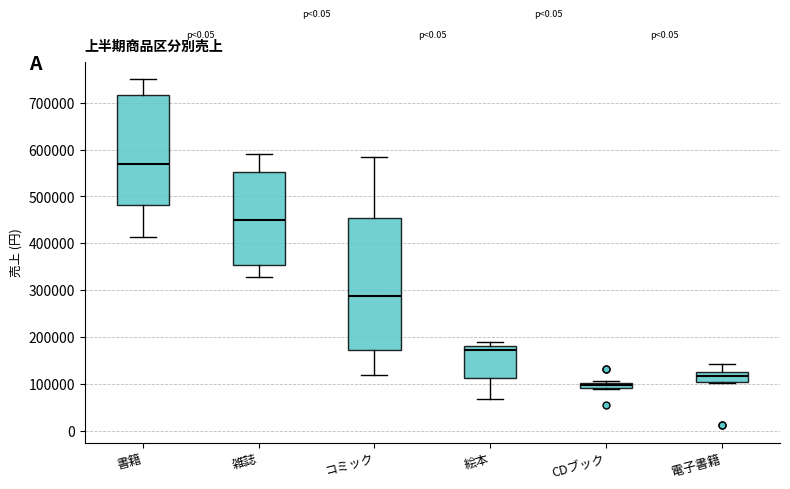

Which box's median line is the highest?

書籍